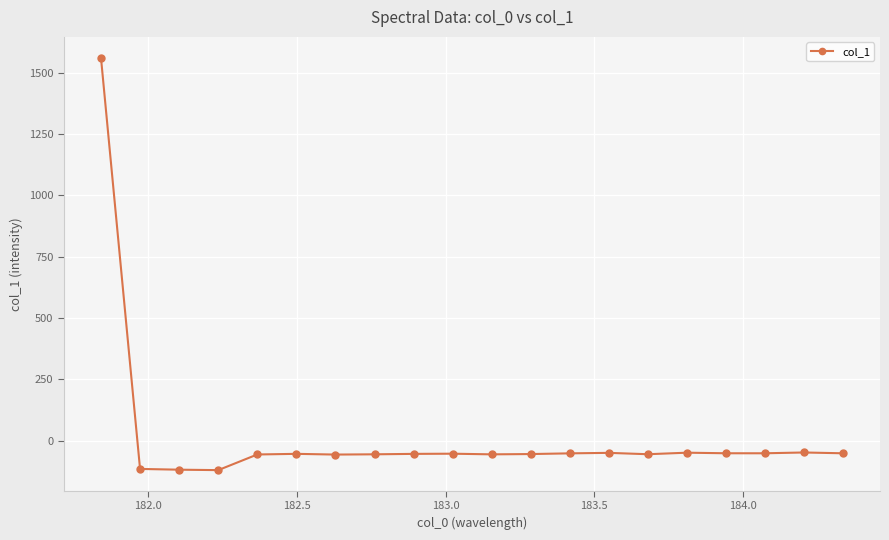

What is the smallest value displayed?

-120.0